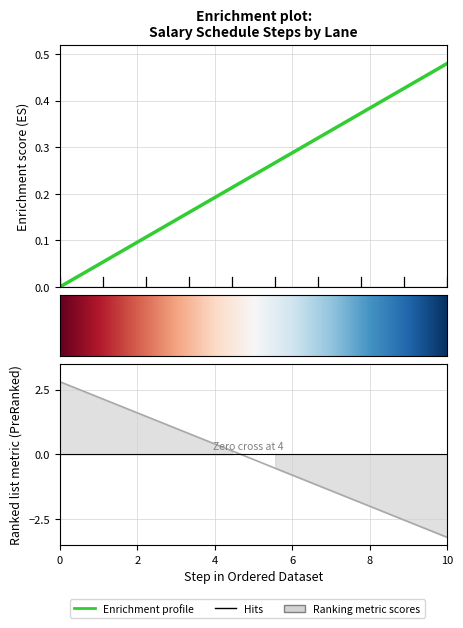

Reading right to left, transcribe all the data shown in this chart.

Salary: 0.5	0.4	0.4	0.3	0.3	0.2	0.2	0.1	0.1	0.0
BA +8: -3.2	-2.5	-1.9	-1.2	-0.5	0.1	0.8	1.5	2.1	2.8